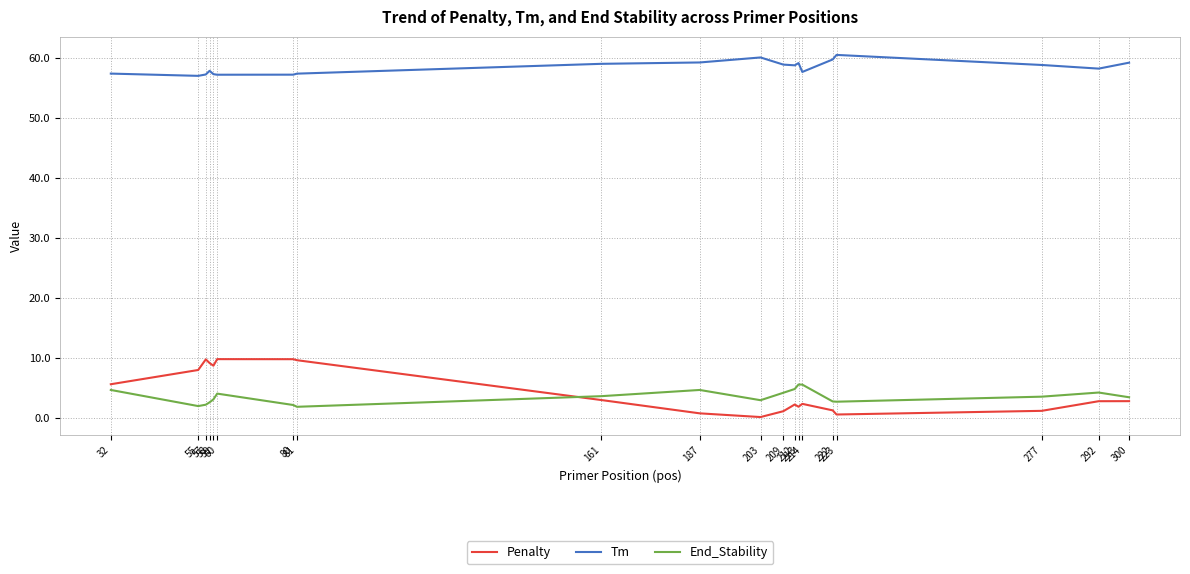

Rank the series at 222 from highest to lowest value.

Tm, End_Stability, Penalty